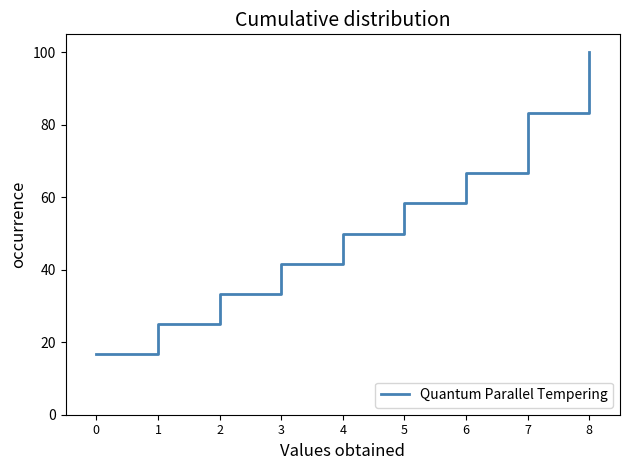

True or false: the data shows 66.7 at 6.

True